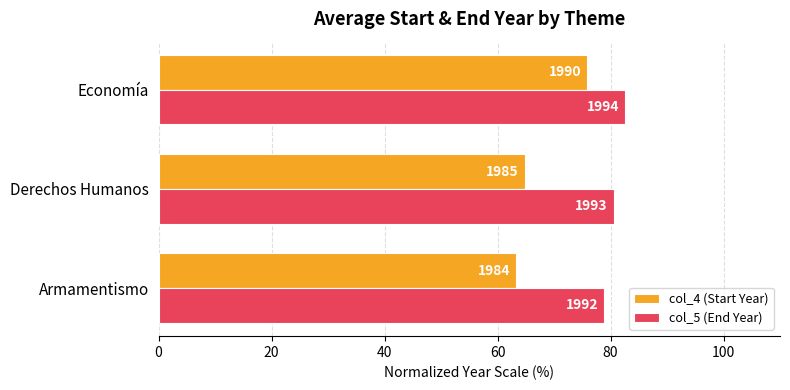

What are all the series names shown in the legend?

col_4 (Start Year), col_5 (End Year)